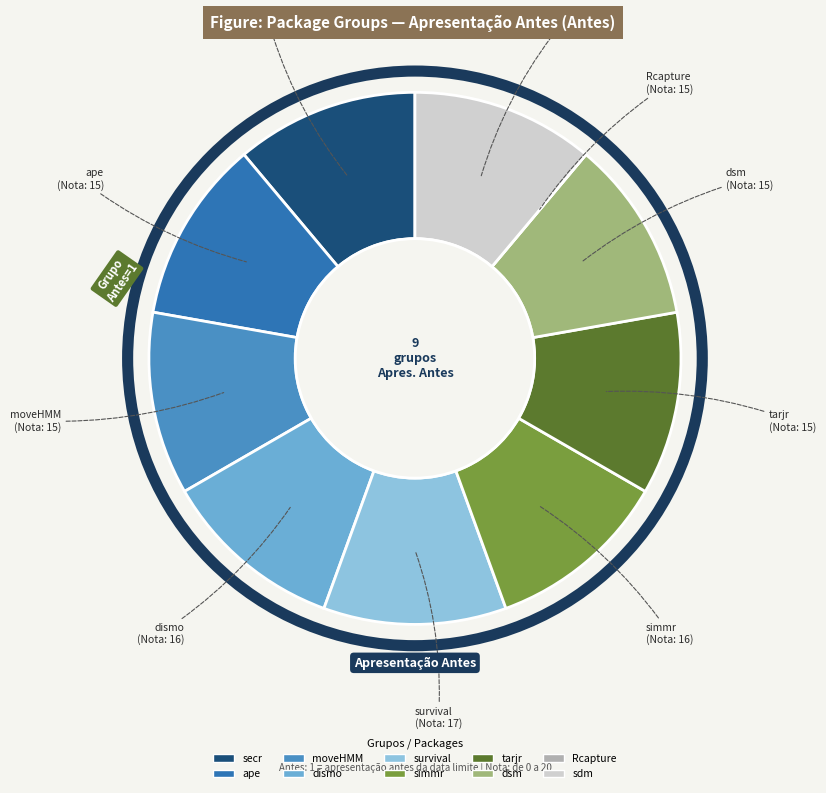

Combined, do dismo and ape account for over 50%?

No